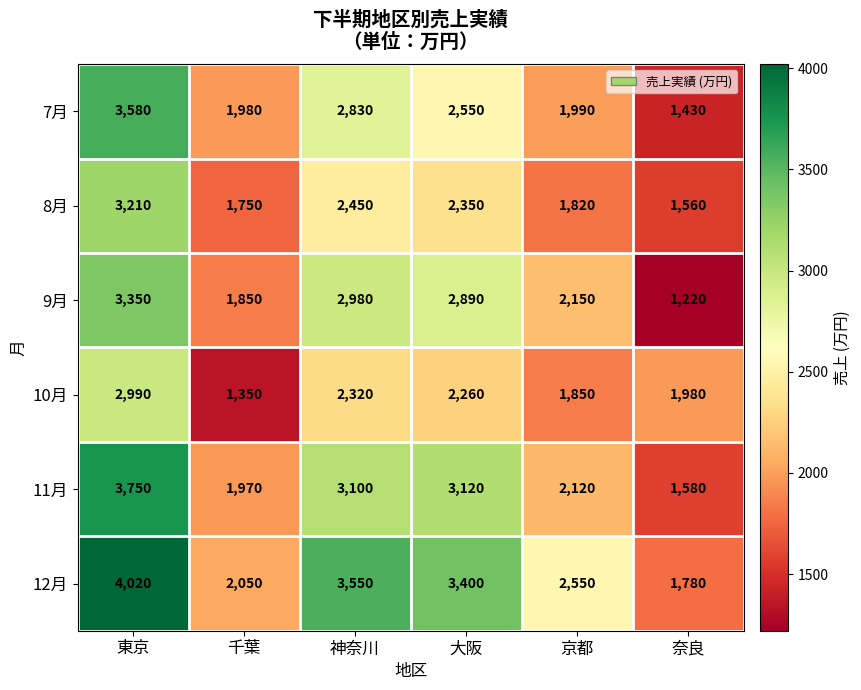

At how many categories does at least one series exceed 2279?

4